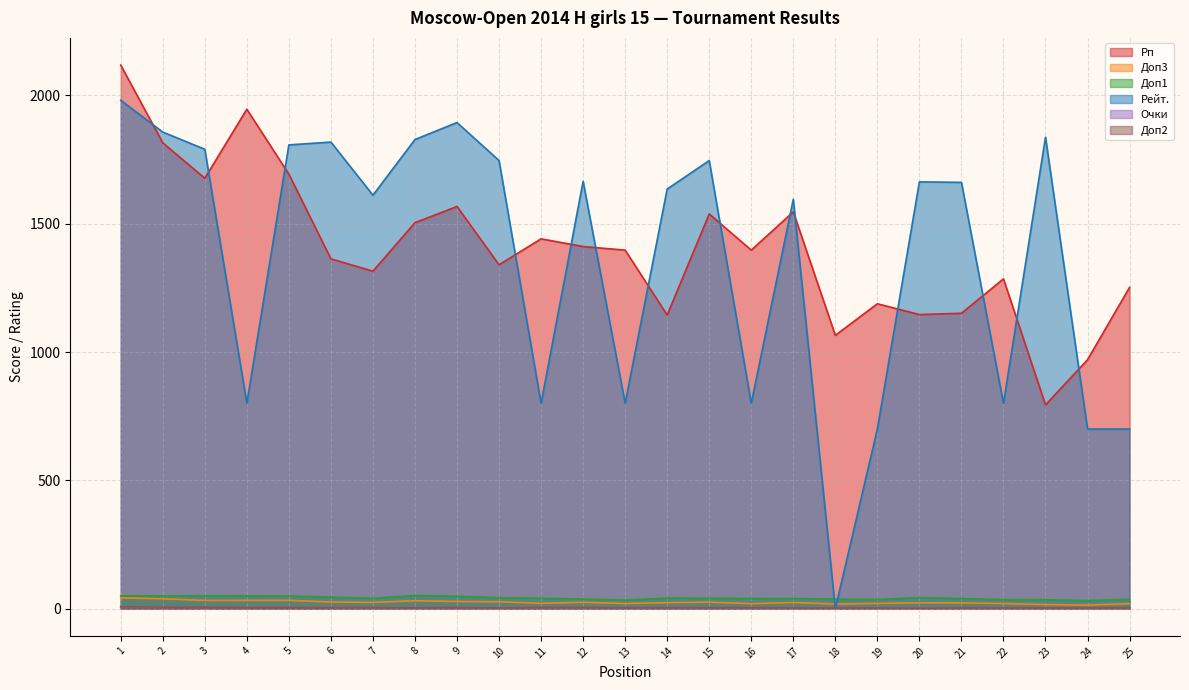

At which category does the chart reach its peak across all series?

1